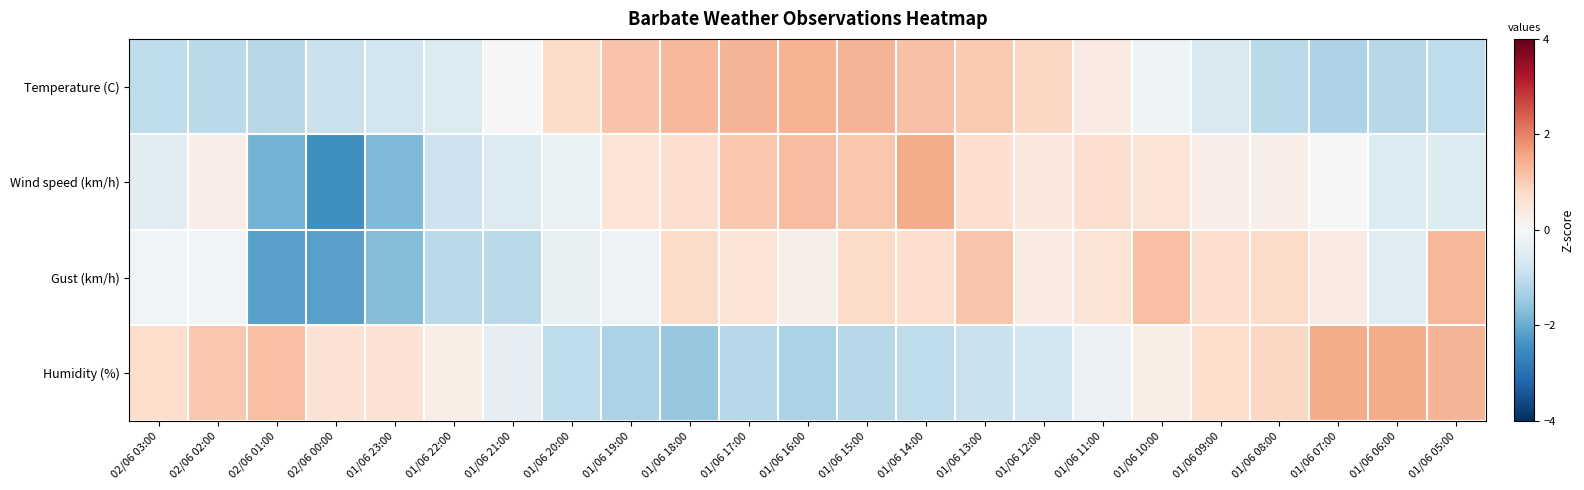

Which has a higher value, 01/06 09:00 or 01/06 15:00?

01/06 15:00